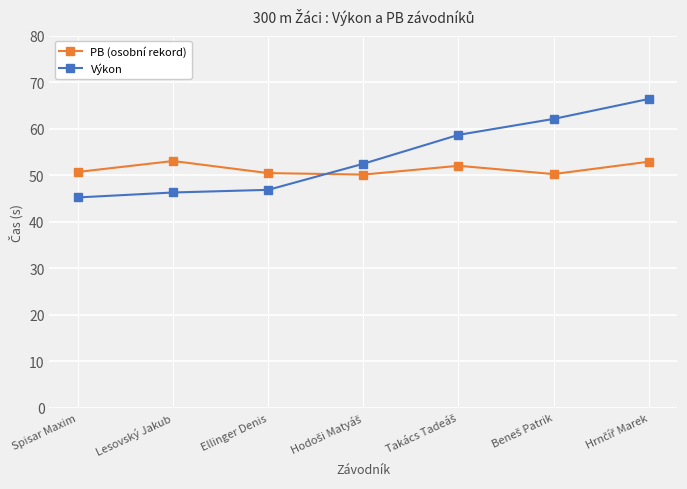

At how many categories does at least one series exceed 55?

3